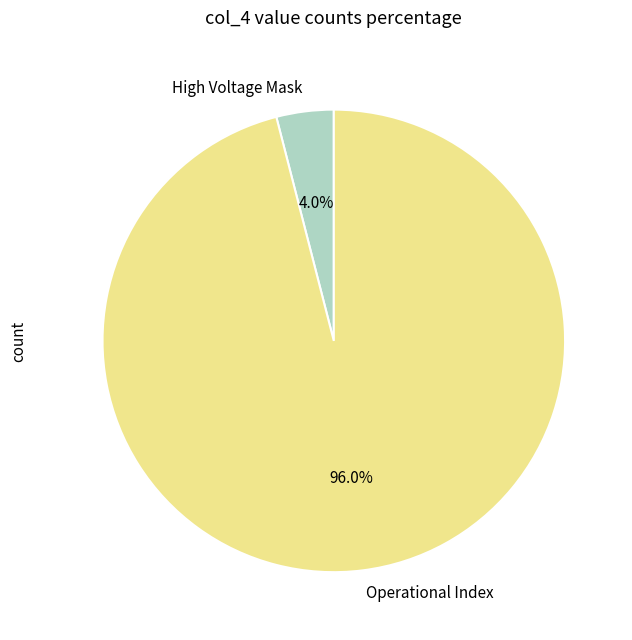

Which category accounts for the majority?

Operational Index